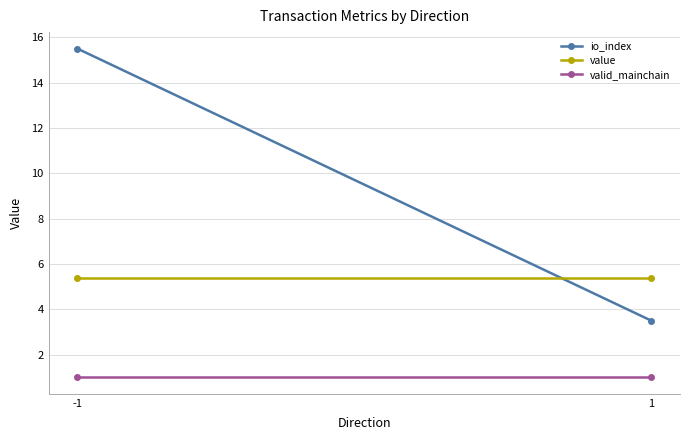

Is the value of value at -1 greater than the value of valid_mainchain at 1?

Yes